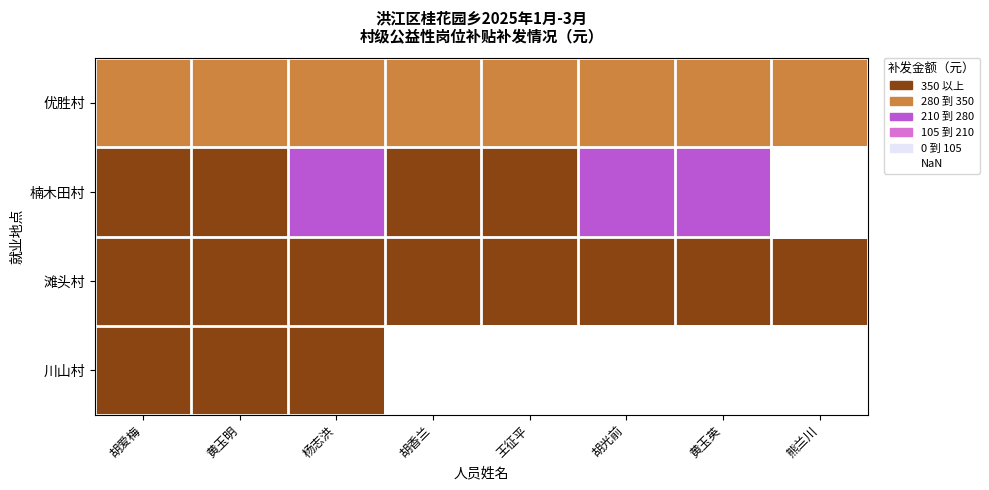

Is the value of 滩头村 at 黄玉明 greater than the value of 楠木田村 at 黄玉明?

No